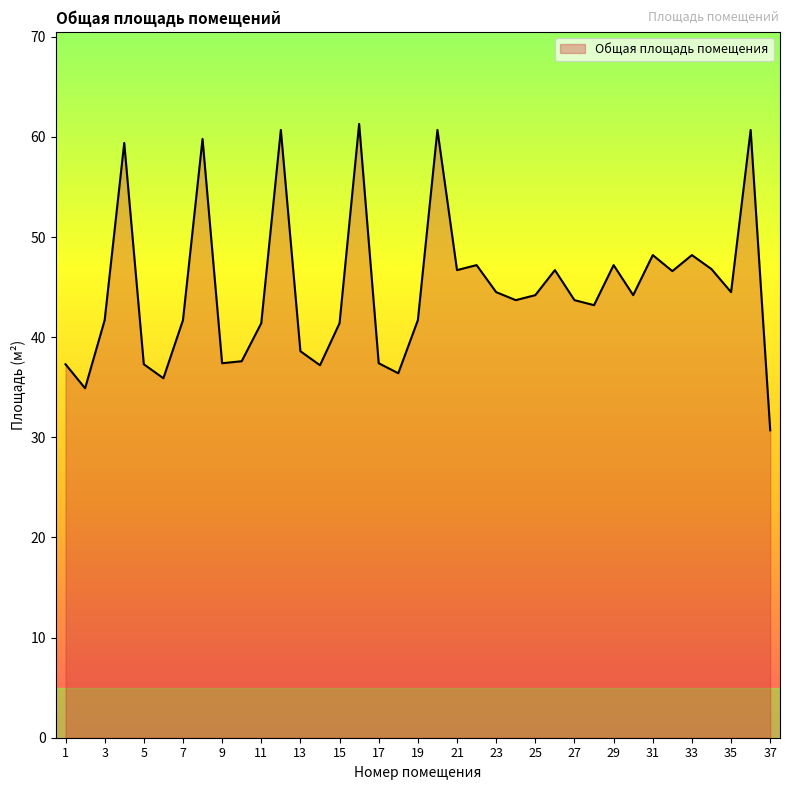

What is the smallest value displayed?

30.7